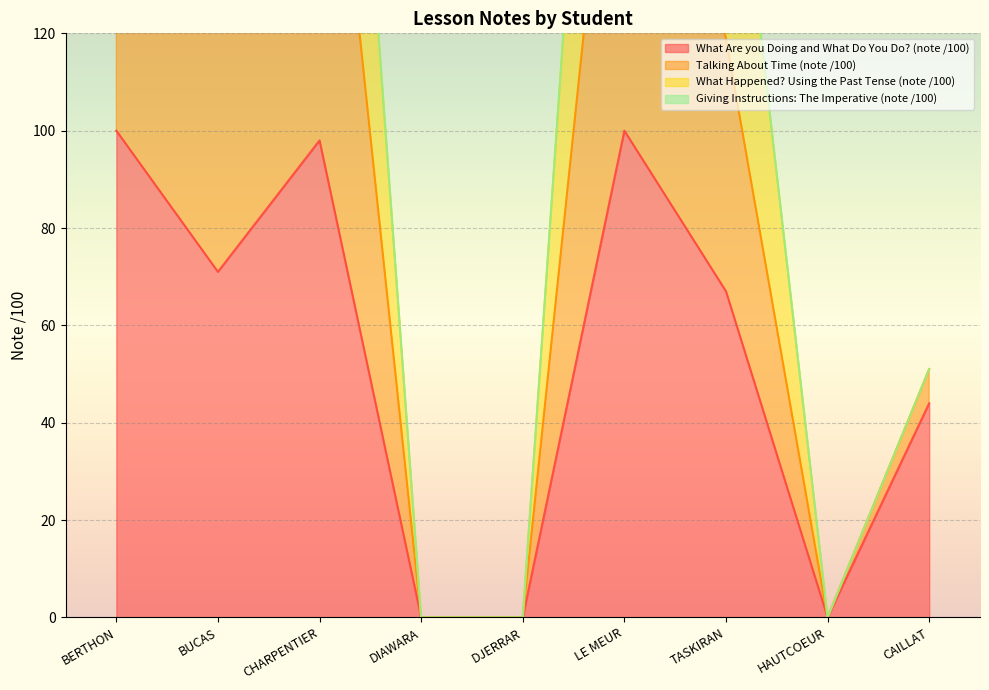

Where is the first local maximum for Talking About Time (note /100)?

CHARPENTIER